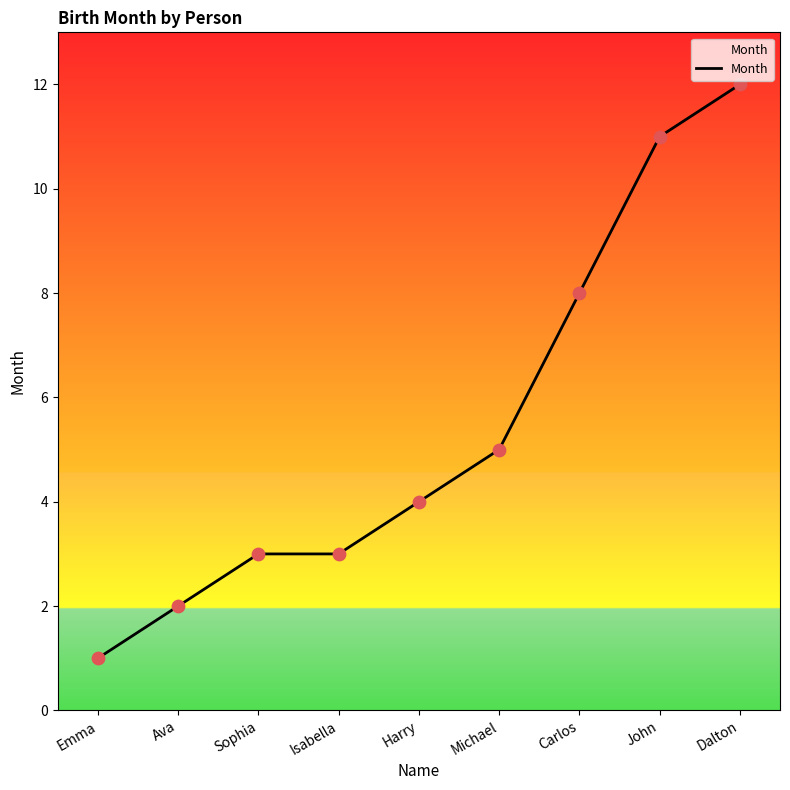

Which has a higher value, Isabella or Harry?

Harry